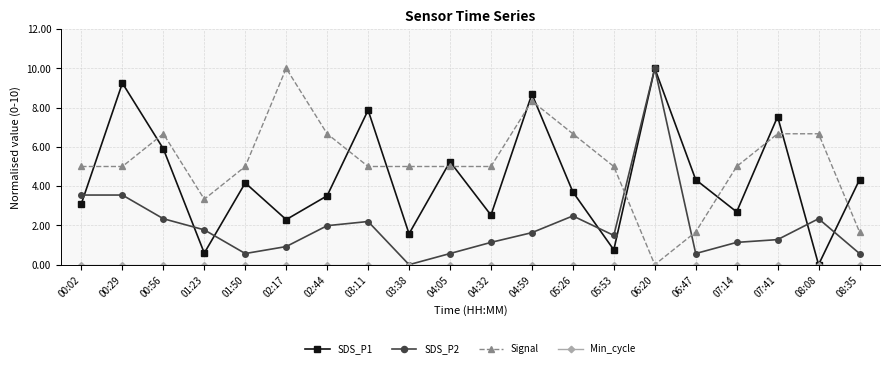

How many lines are shown in the chart?

4